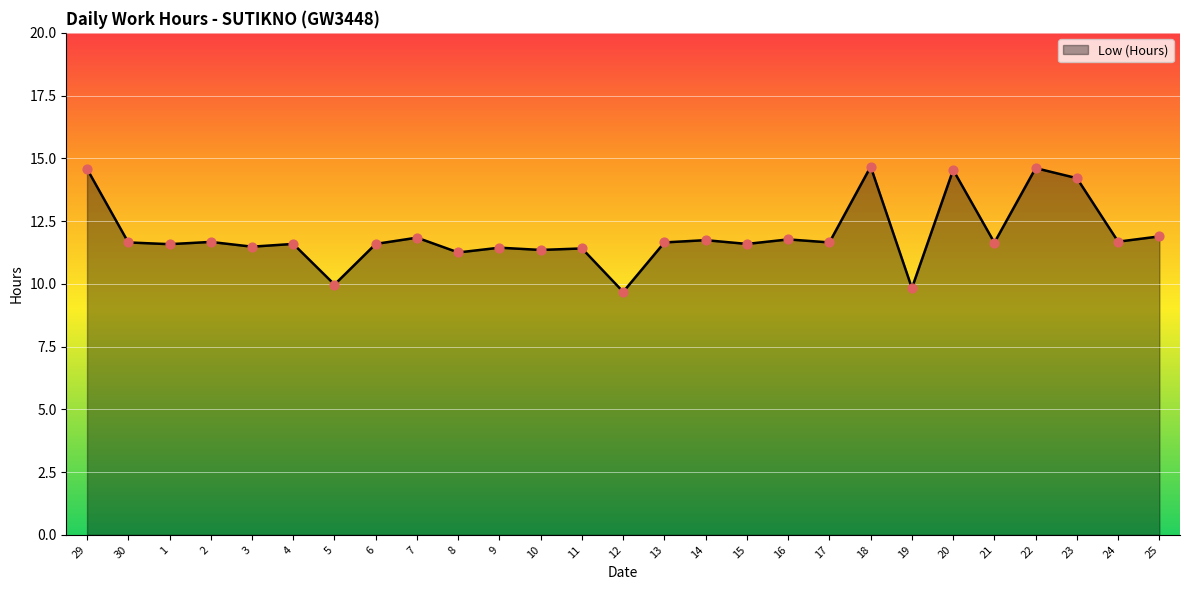

What is the ratio of the value at 6 to the value at 7?

1.0